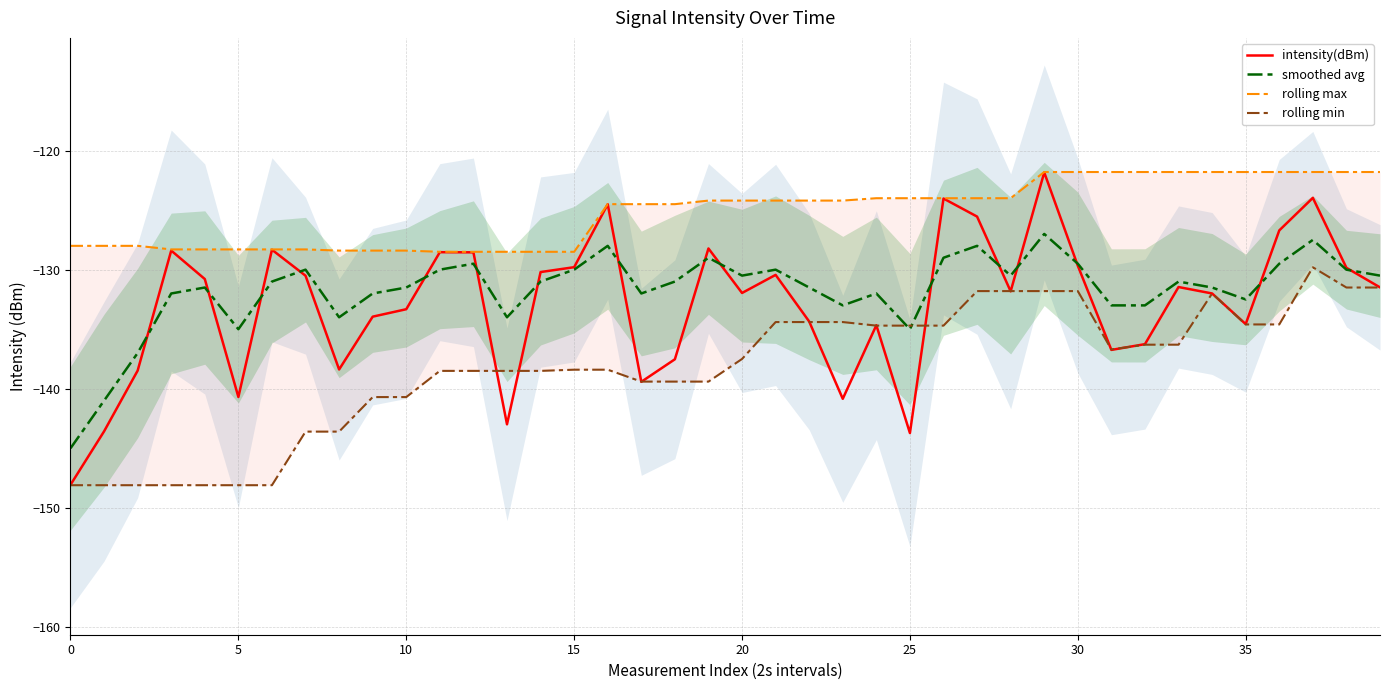

Rank the categories by rolling max value from highest to lowest.

29, 30, 31, 32, 33, 34, 35, 36, 37, 38, 39, 24, 25, 26, 27, 28, 19, 20, 21, 22, 23, 16, 17, 18, 0, 5, 10, 15, 20, 25, 30, 35, 40, 9, 10, 11, 12, 13, 14, 15